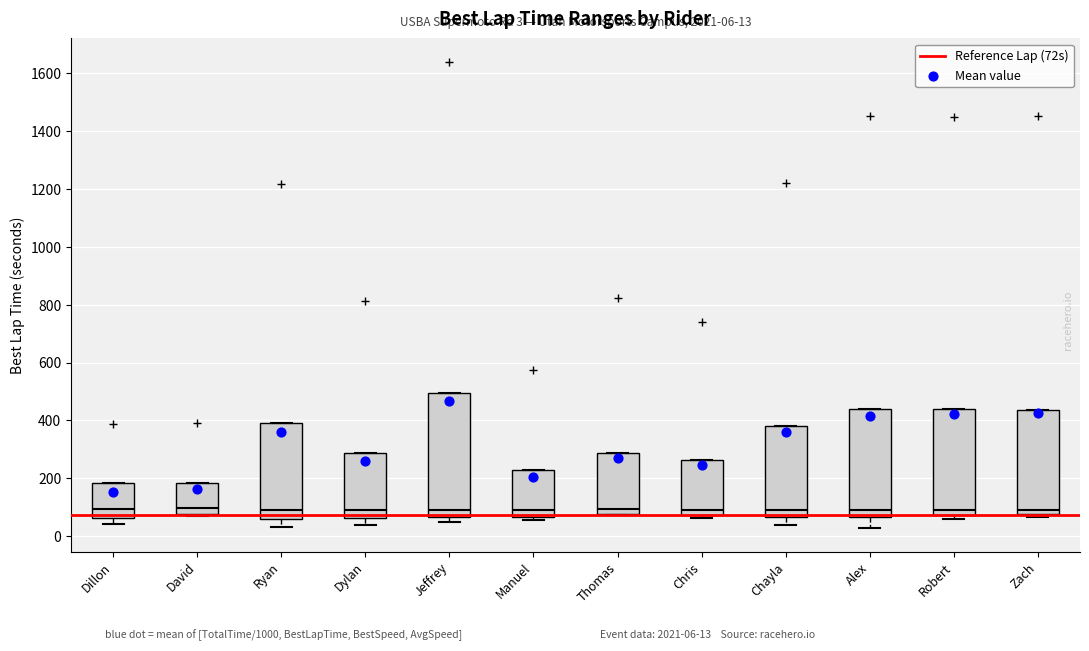

Comparing the boxes themselves (not the whiskers), which one is the tallest?

Jeffrey